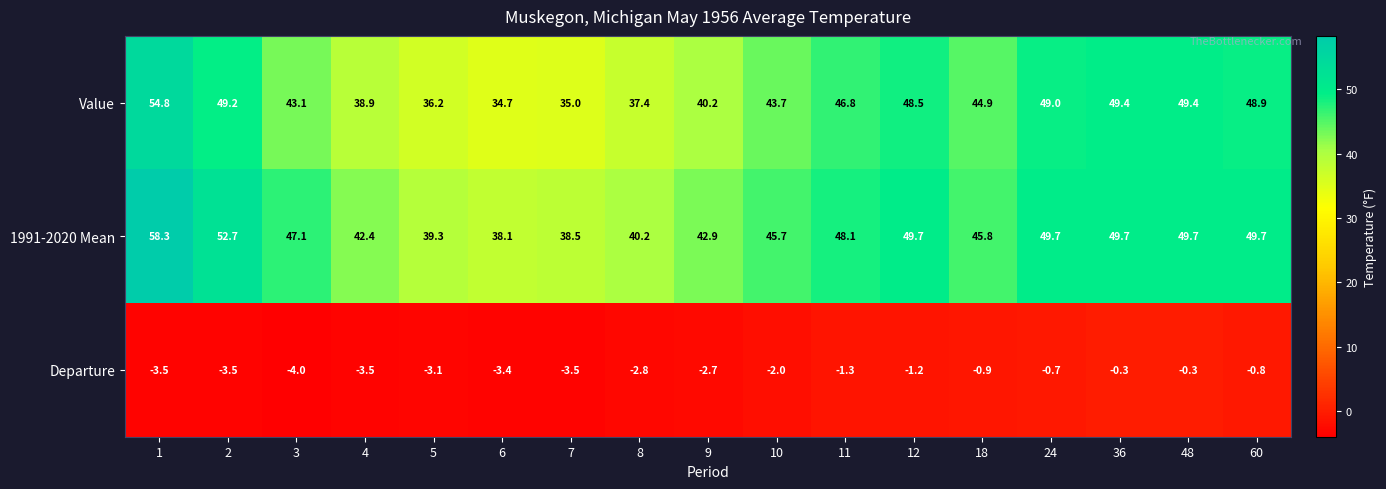

Where is 1991-2020 Mean nearest to the value 48?

11